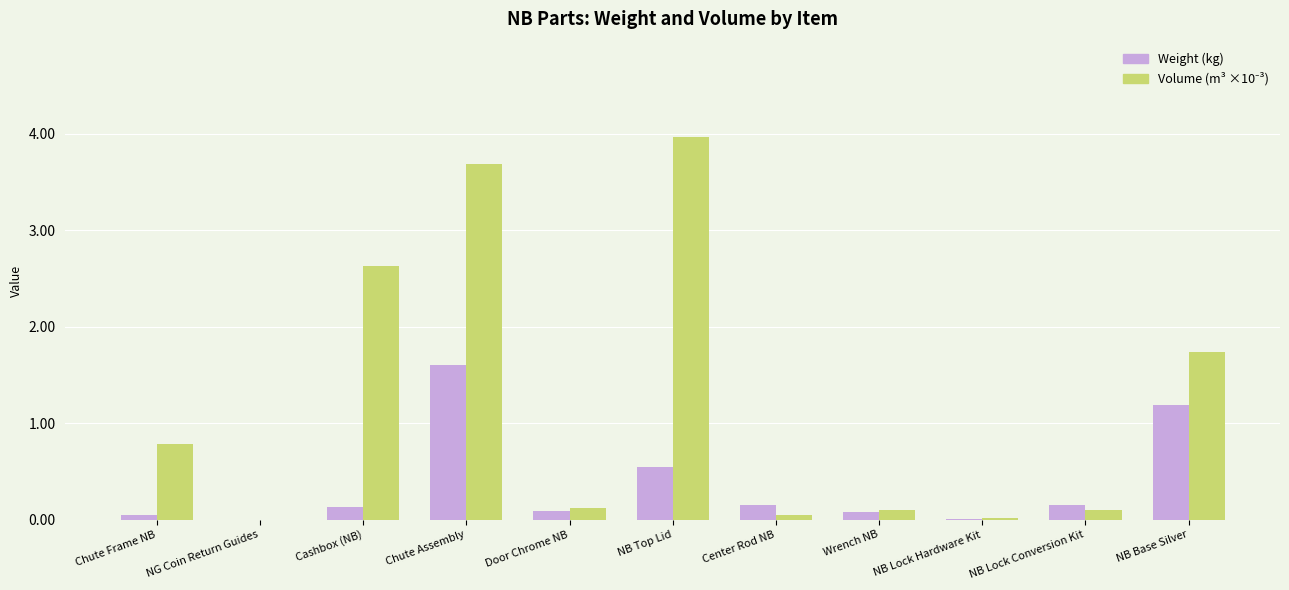

At which category is the sum across all series the highest?

Chute Assembly